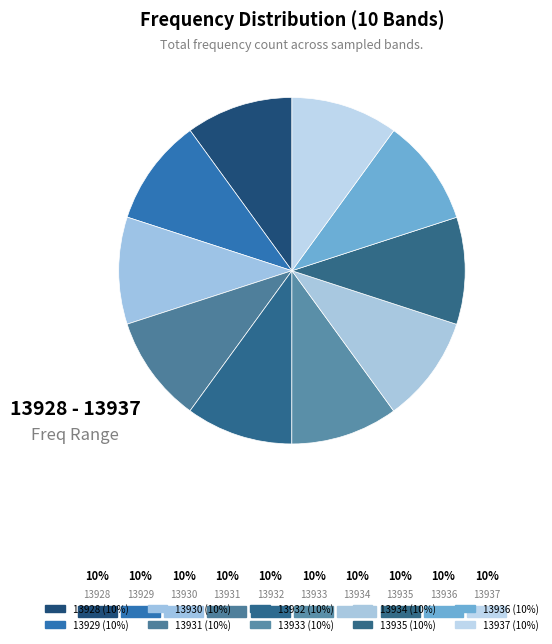

How many slices are in this pie chart?

10